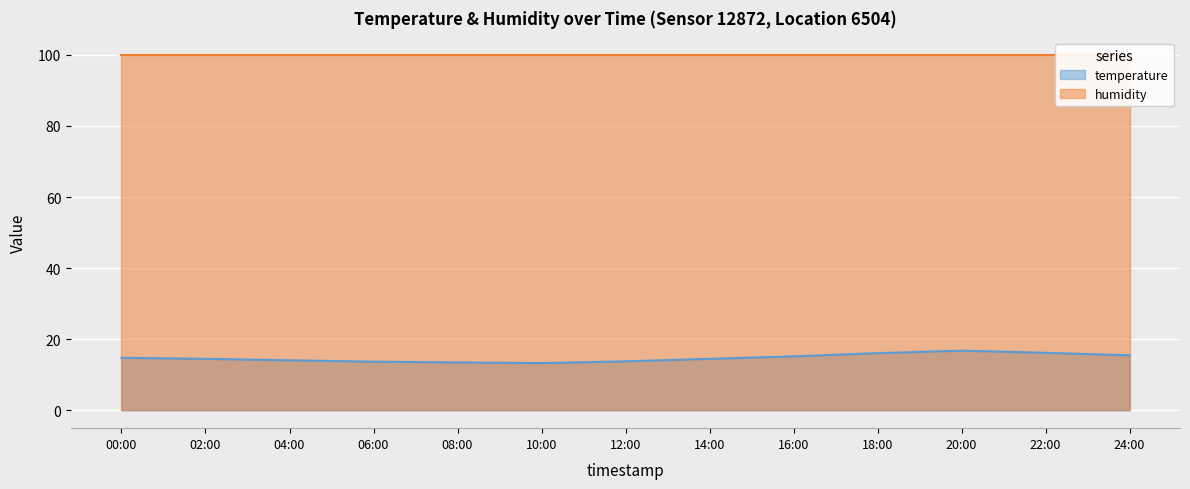

Where is the data nearest to the value 15?

00:00